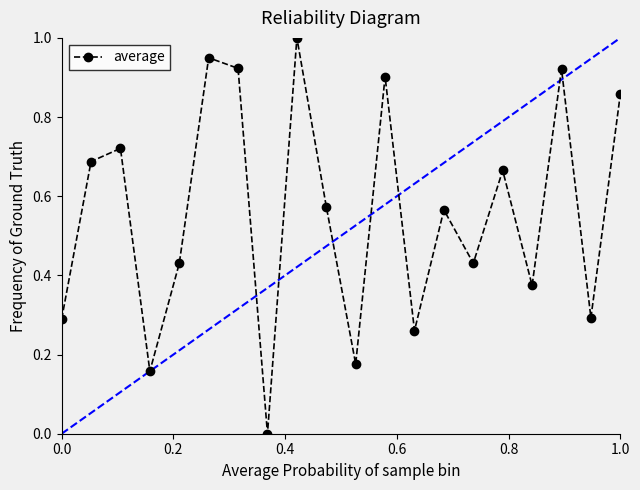

What is the difference between the maximum and minimum values?

1.0